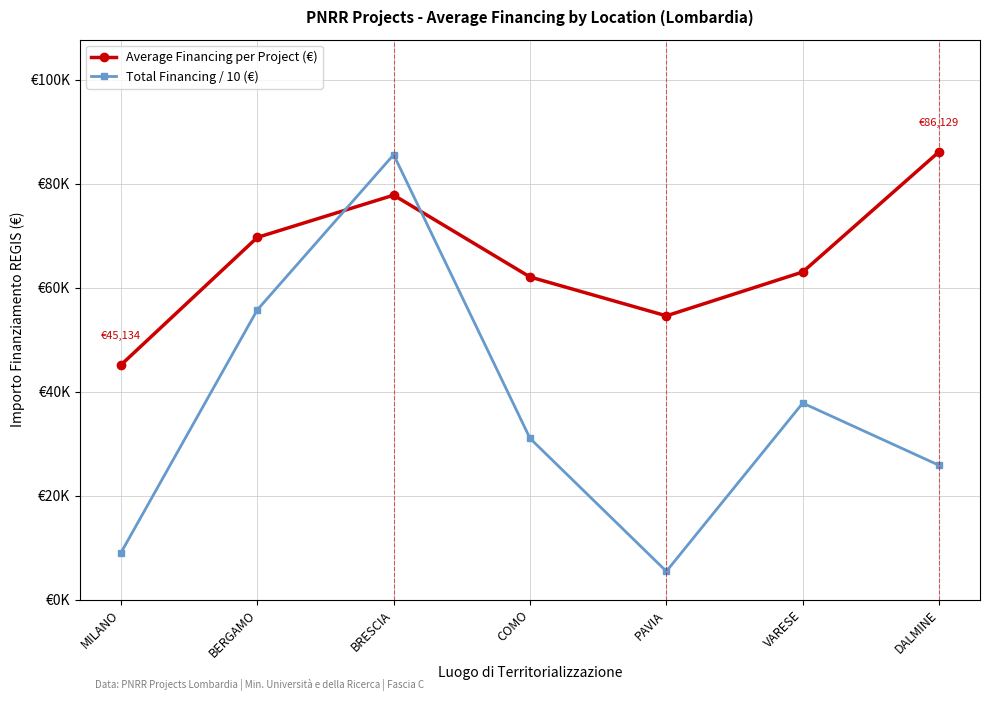

What is the difference between the maximum and minimum values in the Average Financing per Project (€) series?

40994.6